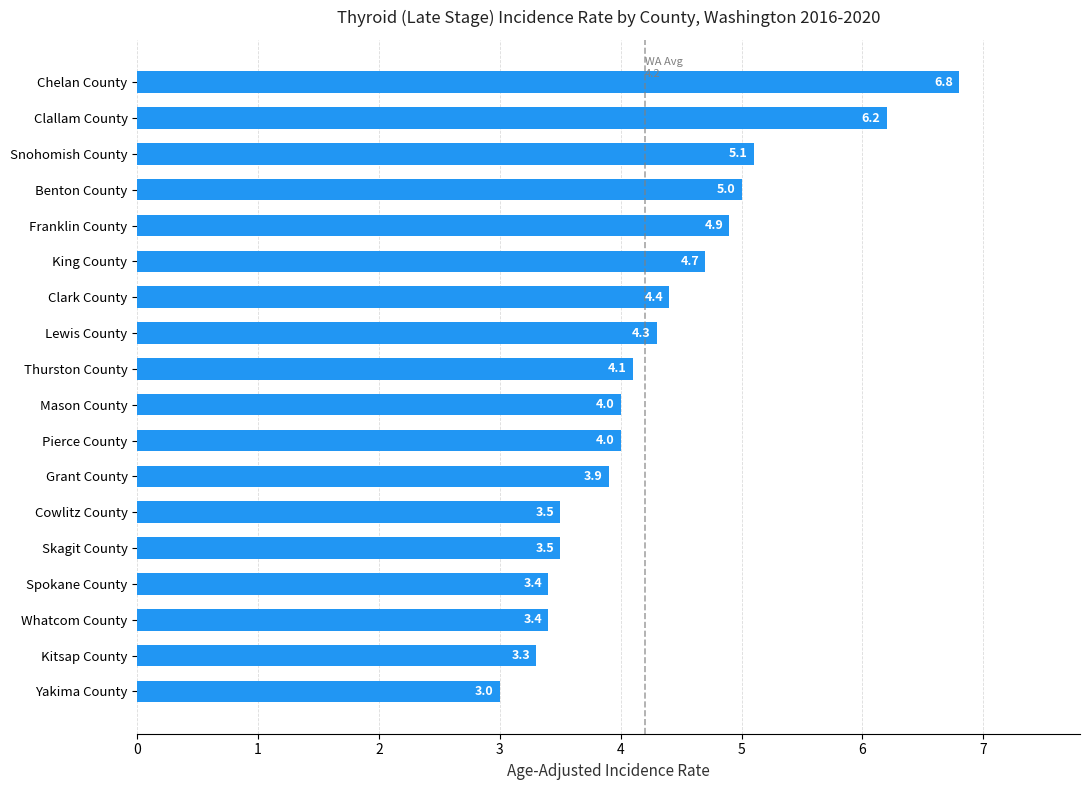

How many bars are there in total?

18